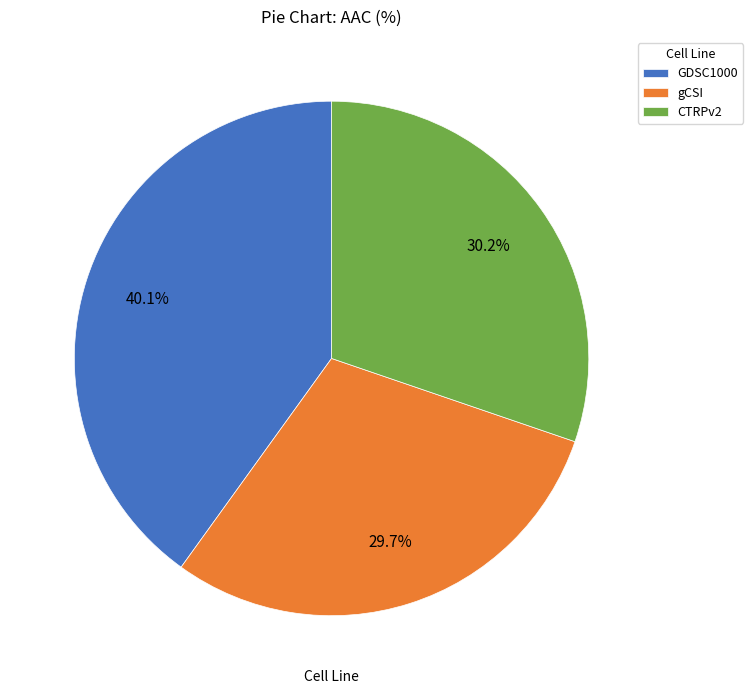

Count the number of slices in the pie.

3